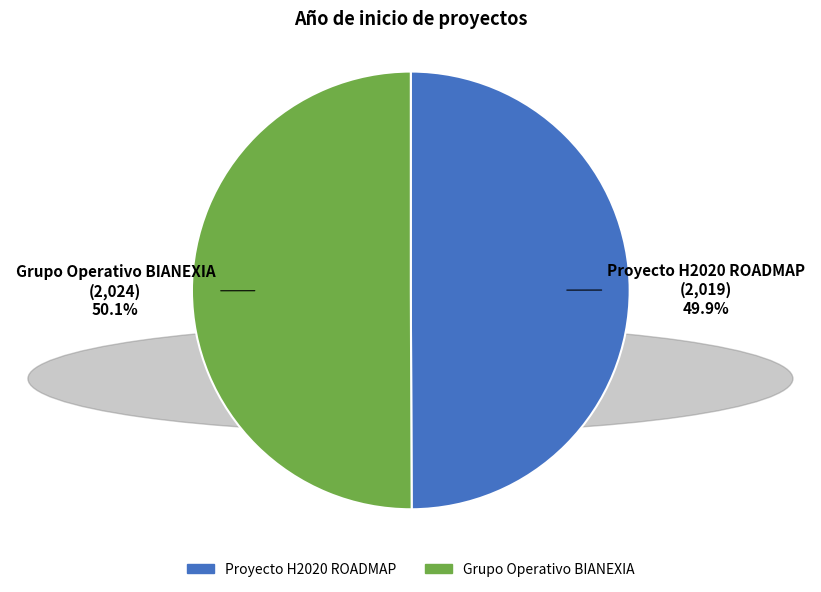

Combined, do Proyecto H2020 ROADMAP and Grupo Operativo BIANEXIA account for over 50%?

Yes